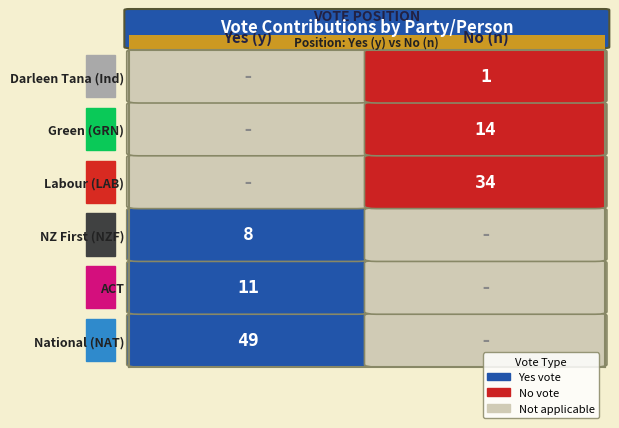

Is the value of n at 1 greater than the value of y at 1?

Yes